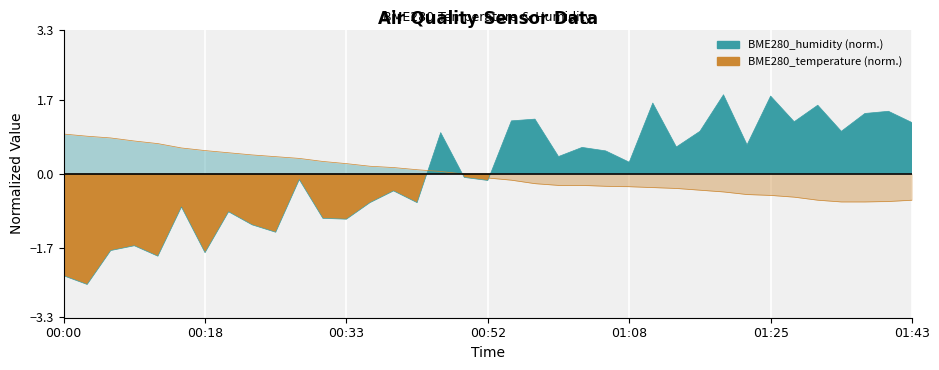

Which category has the highest value across all series?

28